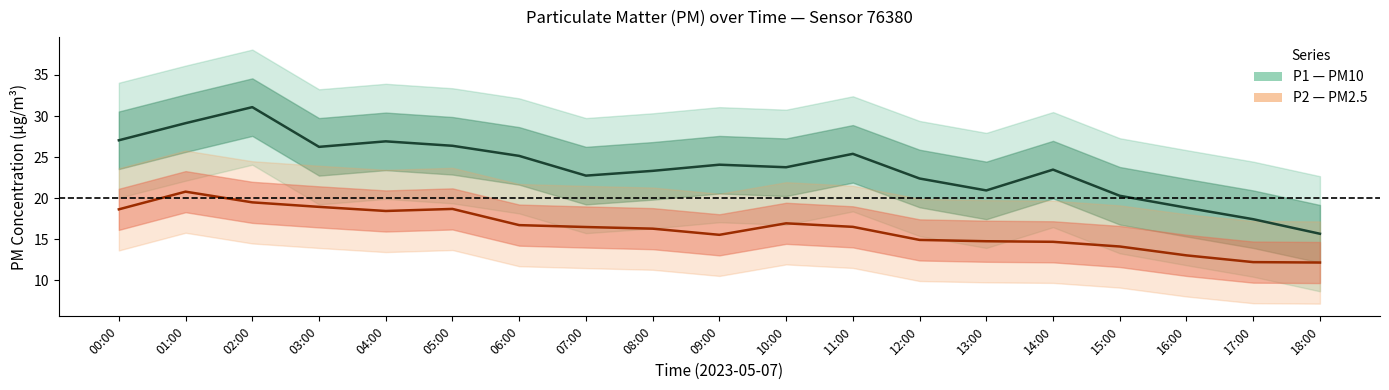

Rank the categories by P2 value from highest to lowest.

01:00, 02:00, 03:00, 05:00, 00:00, 04:00, 10:00, 06:00, 11:00, 07:00, 08:00, 09:00, 12:00, 13:00, 14:00, 15:00, 16:00, 17:00, 18:00